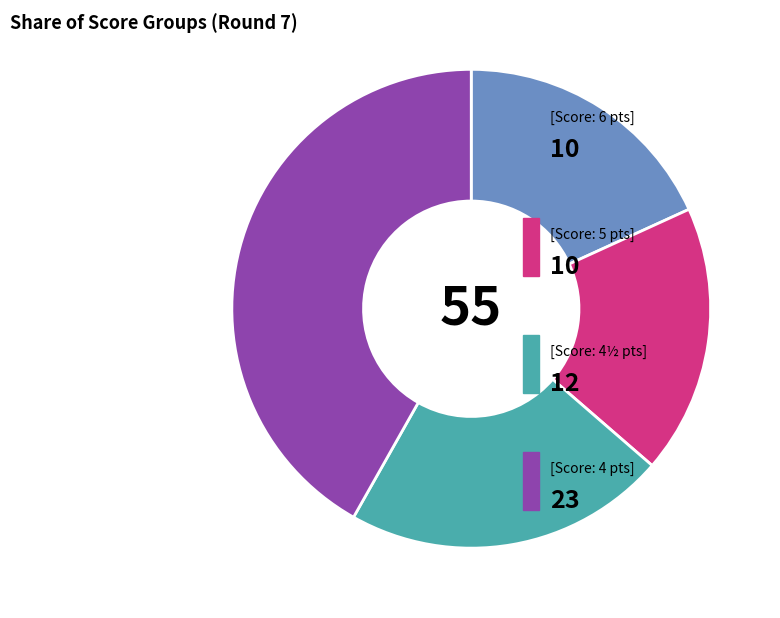

How many segments does this pie chart have?

4